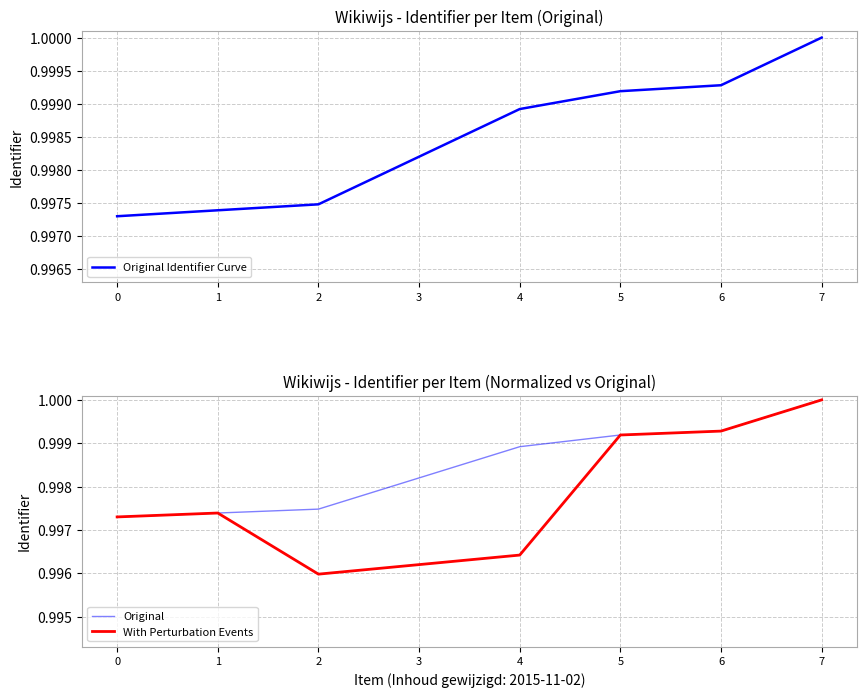

Is this an area chart (filled region under the line)?

No